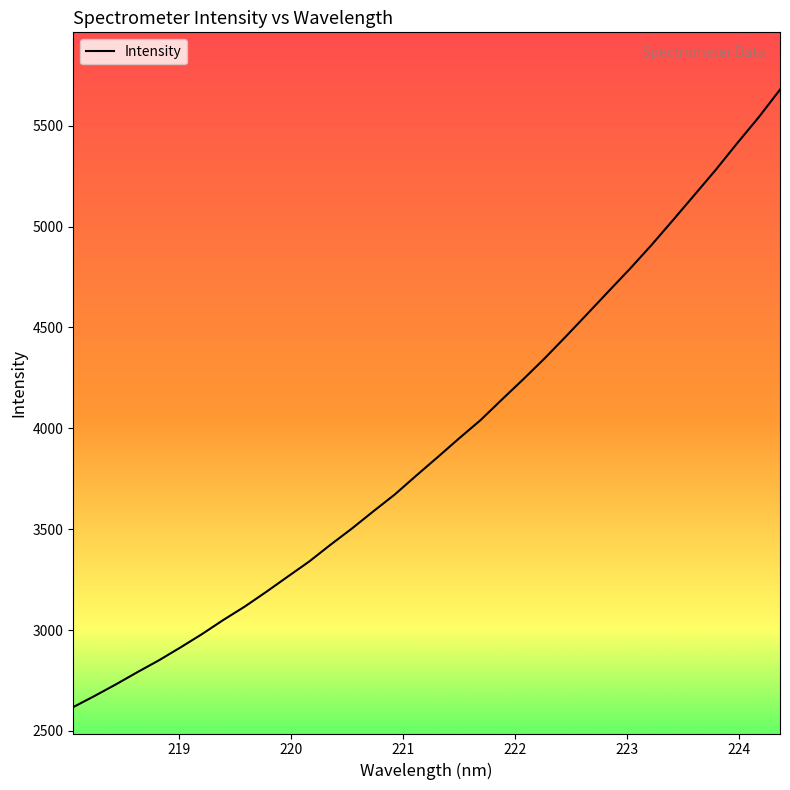

What is the difference between the maximum and minimum values?

3059.9